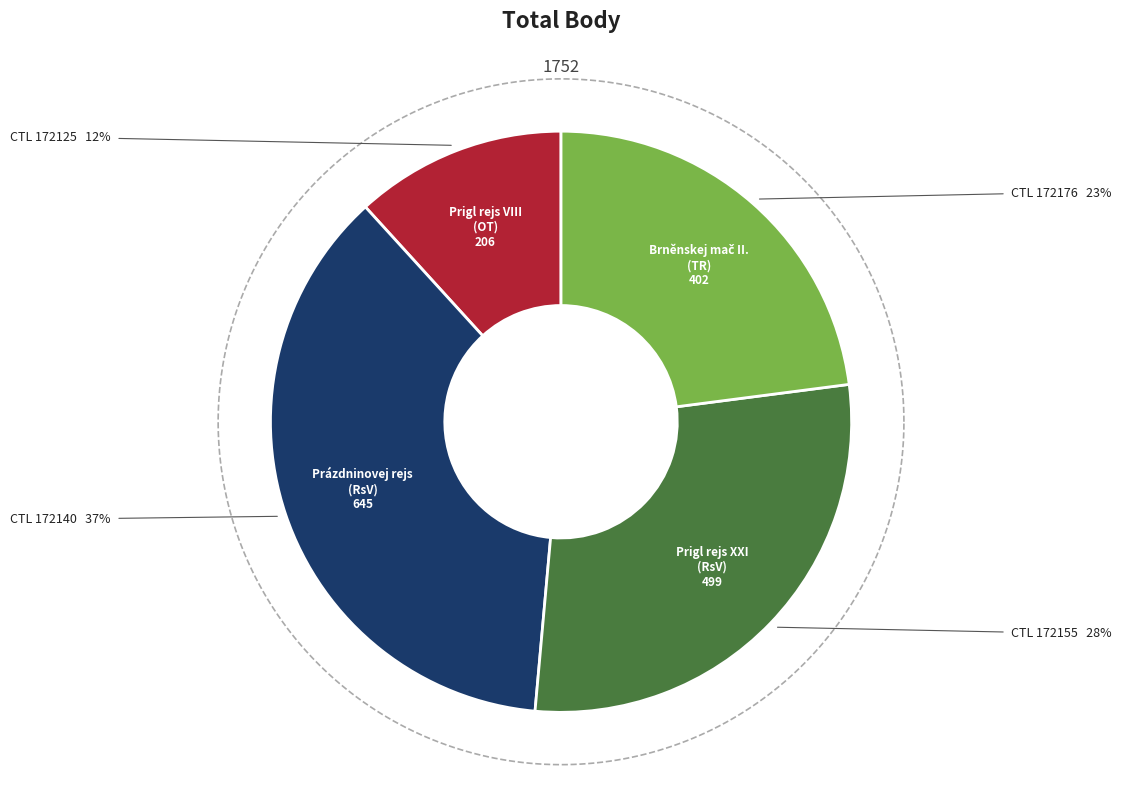

Does any single category account for the majority?

No